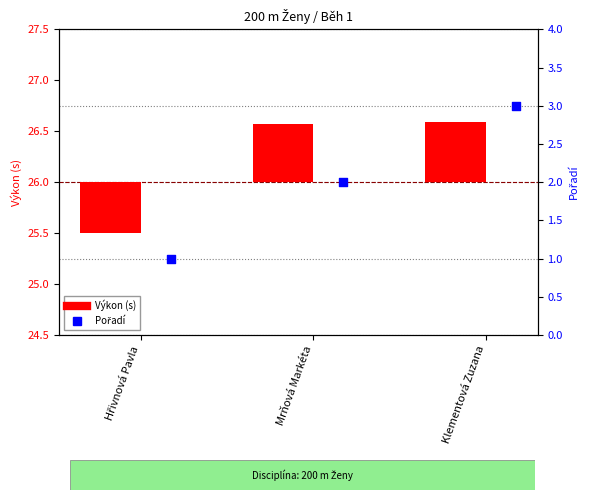

Which series contains the highest Y value?

Pořadí